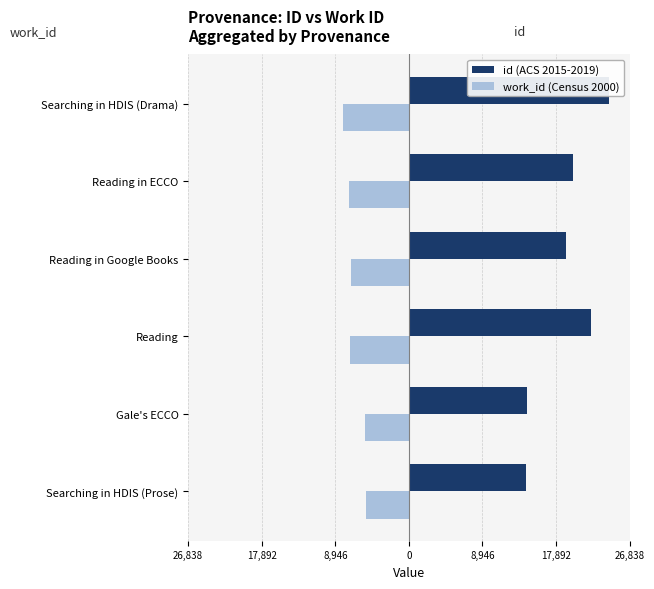

How many distinct data groups are displayed?

2